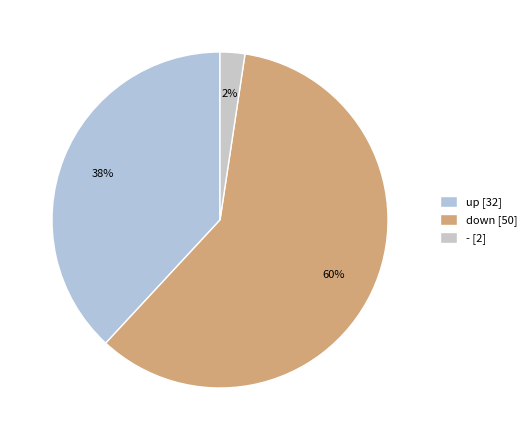

How much of the chart is everything except down?

40.5%